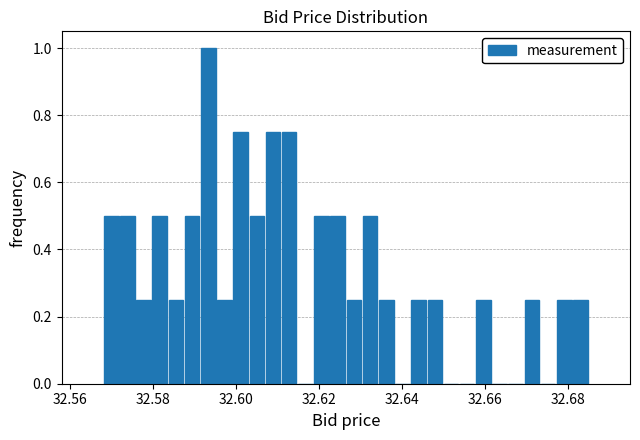

Read against the x-axis, roughly where is the centre of the tallest bar?

32.594